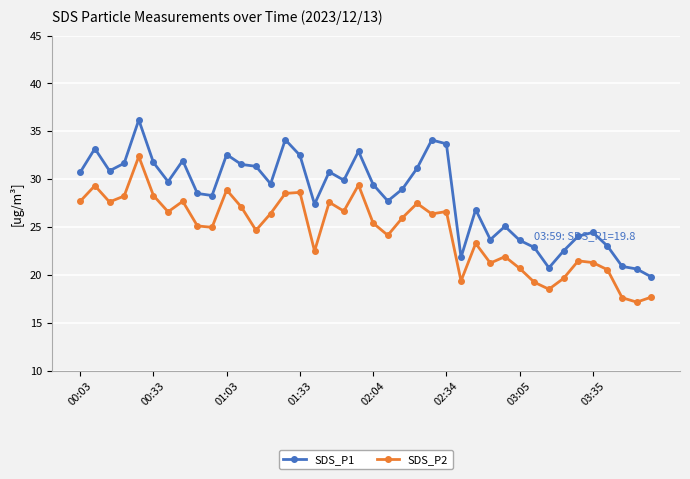

List the series in order of their overall mean, highest first.

SDS_P1, SDS_P2